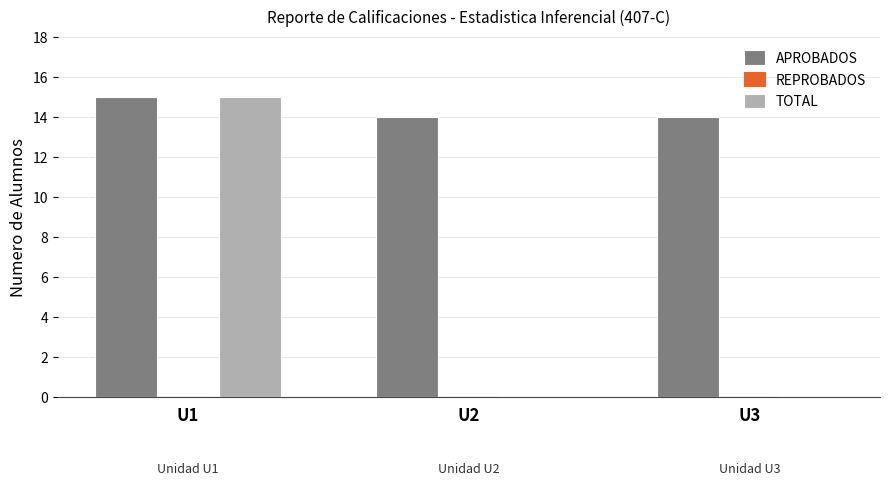

Are the bars horizontal?

No